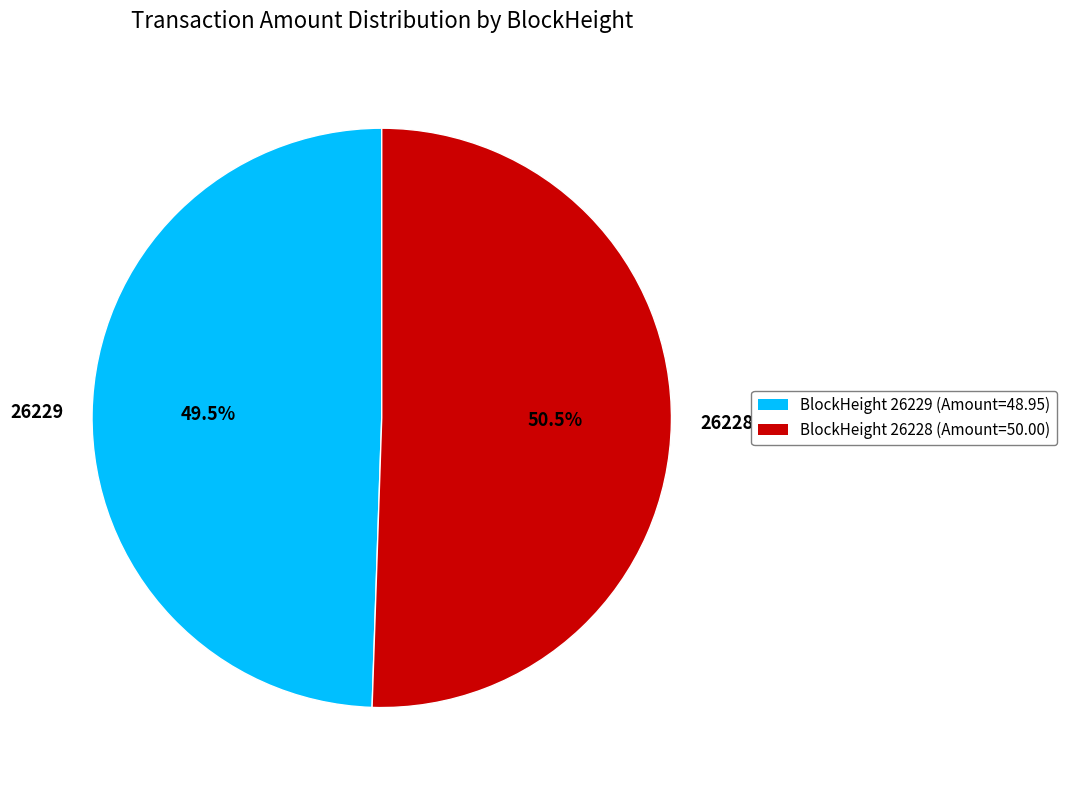

What percentage do 26229 and 26228 together represent?

100.0%